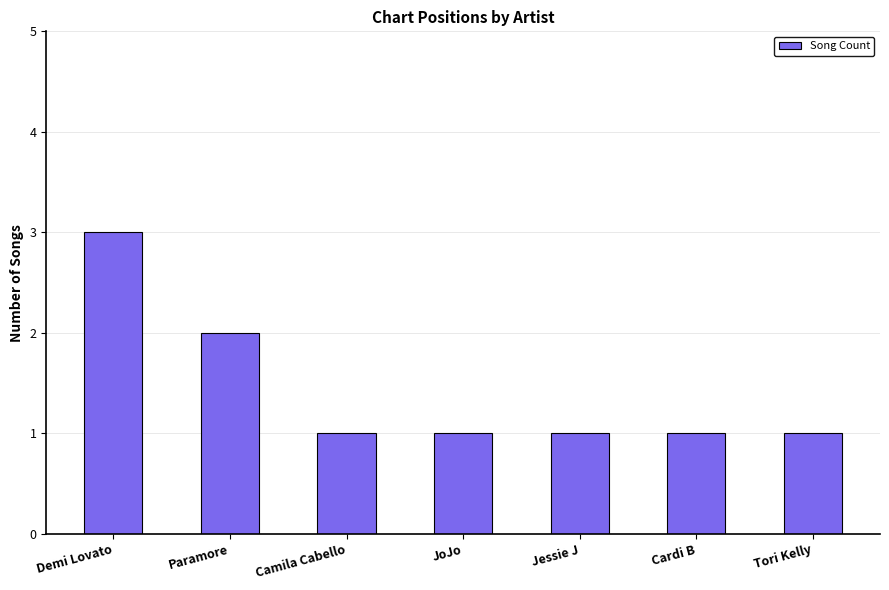

What is the label of the 1st bar from the left?

Demi Lovato